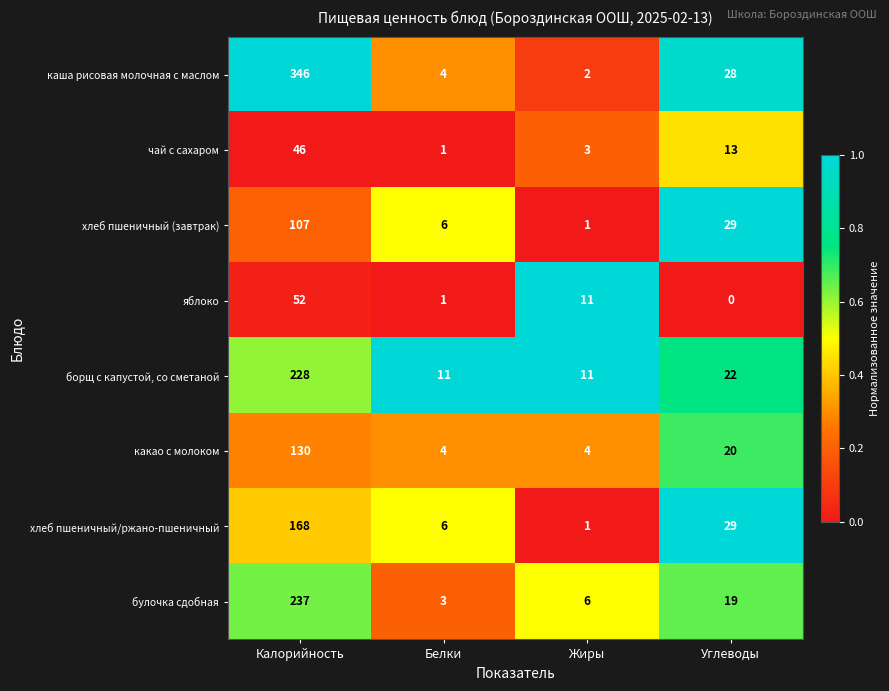

Which category has the lowest value across all series?

Углеводы